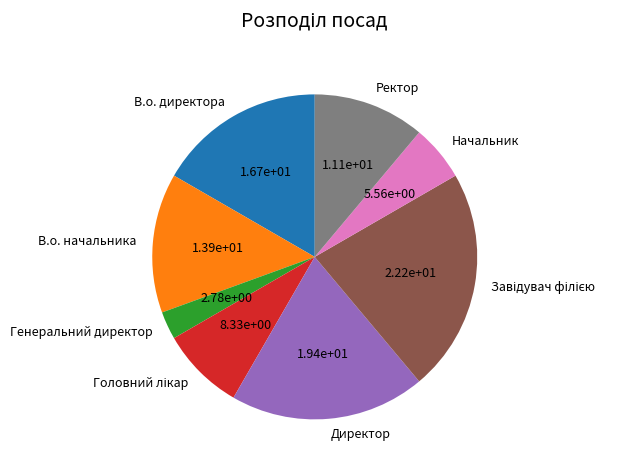

Which slice is the smallest?

Генеральний директор